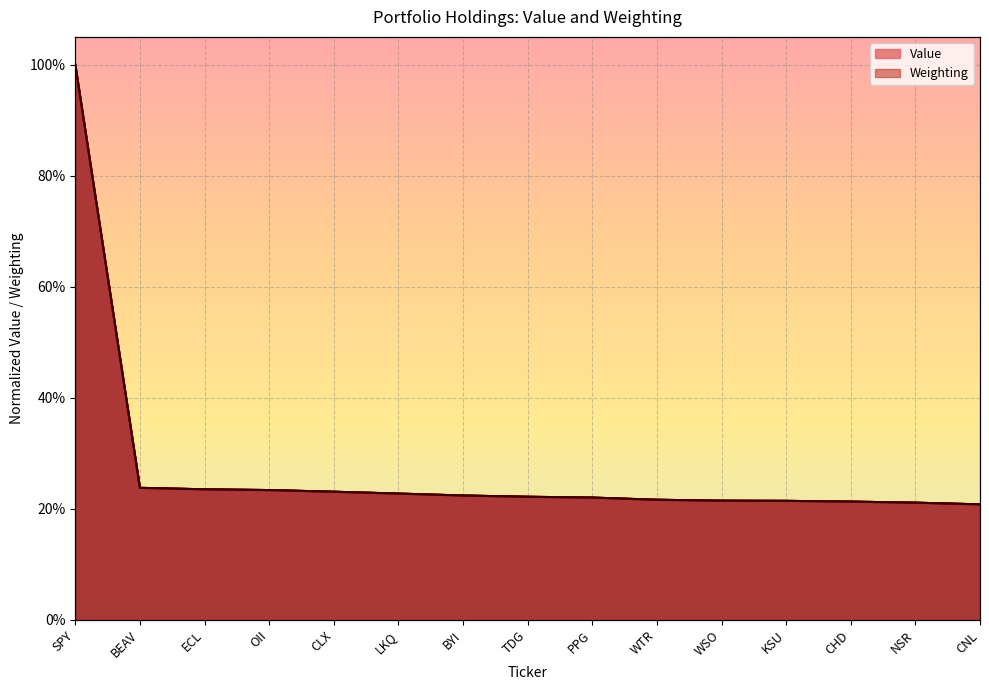

How many intersections are there between Weighting and Value?

9